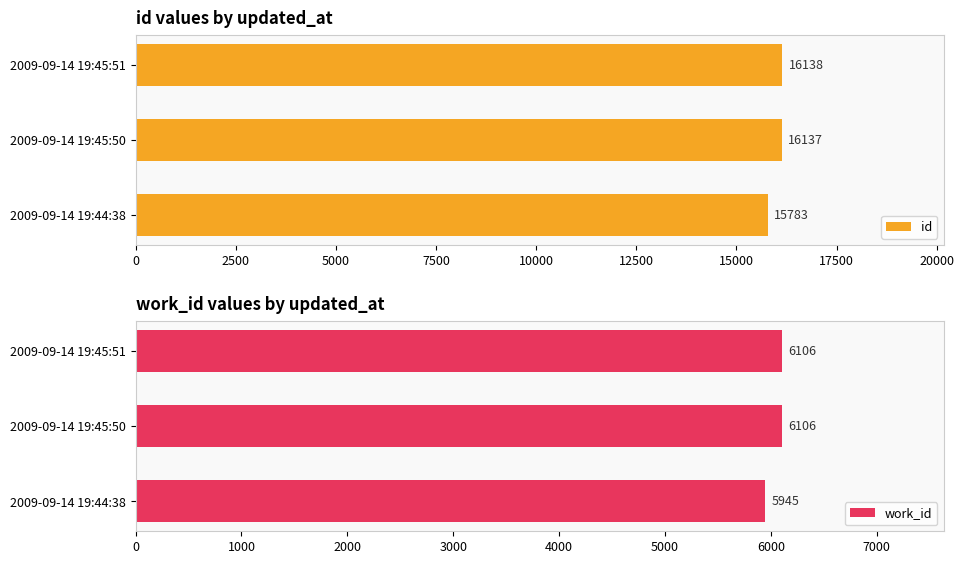

At which category is the sum across all series the highest?

5000